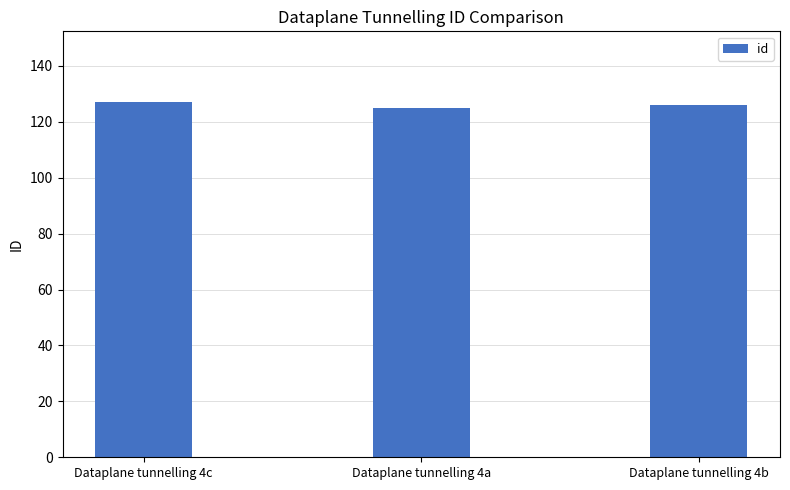

What is the approximate value at Dataplane tunnelling 4b?

126